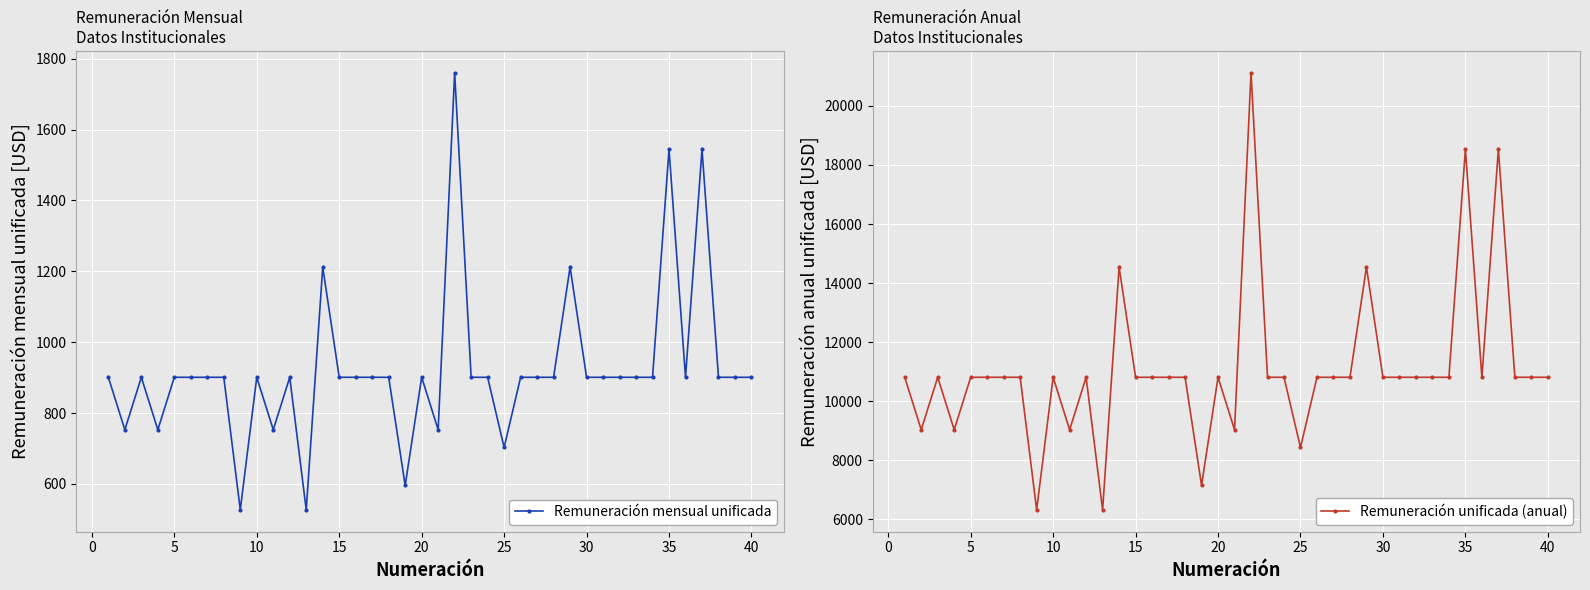

How many lines are shown in the chart?

2